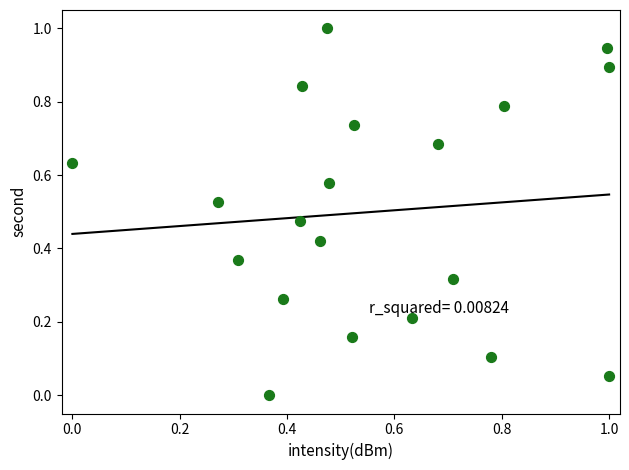

What is the range of Y values (max minus min)?

1.0